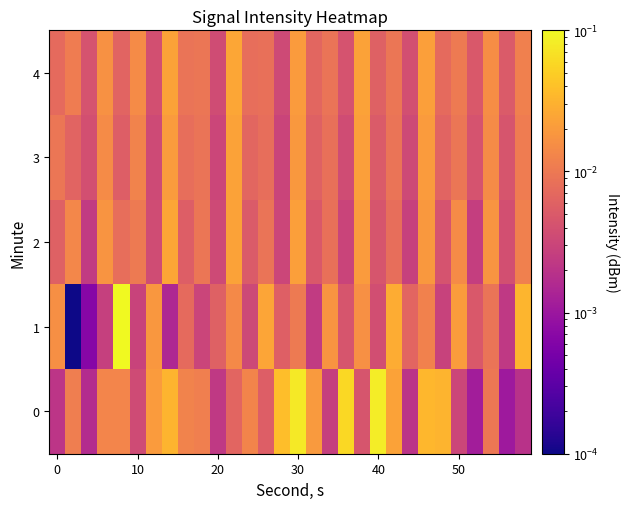

Reading left to right, list all the values displayed in this chart.

0: 0.0	0.0	0.0	0.0	0.0	0.0	0.0	0.0	0.0	0.0	0.0	0.0	0.0	0.0	0.0	0.1	0.0	0.0	0.1	0.0	0.1	0.0	0.0	0.0	0.0	0.0	0.0	0.0	0.0	0.0
1: 0.0	0.0	0.0	0.0	0.1	0.0	0.0	0.0	0.0	0.0	0.0	0.0	0.0	0.0	0.0	0.0	0.0	0.0	0.0	0.0	0.0	0.0	0.0	0.0	0.0	0.0	0.0	0.0	0.0	0.0
2: 0.0	0.0	0.0	0.0	0.0	0.0	0.0	0.0	0.0	0.0	0.0	0.0	0.0	0.0	0.0	0.0	0.0	0.0	0.0	0.0	0.0	0.0	0.0	0.0	0.0	0.0	0.0	0.0	0.0	0.0
3: 0.0	0.0	0.0	0.0	0.0	0.0	0.0	0.0	0.0	0.0	0.0	0.0	0.0	0.0	0.0	0.0	0.0	0.0	0.0	0.0	0.0	0.0	0.0	0.0	0.0	0.0	0.0	0.0	0.0	0.0
4: 0.0	0.0	0.0	0.0	0.0	0.0	0.0	0.0	0.0	0.0	0.0	0.0	0.0	0.0	0.0	0.0	0.0	0.0	0.0	0.0	0.0	0.0	0.0	0.0	0.0	0.0	0.0	0.0	0.0	0.0